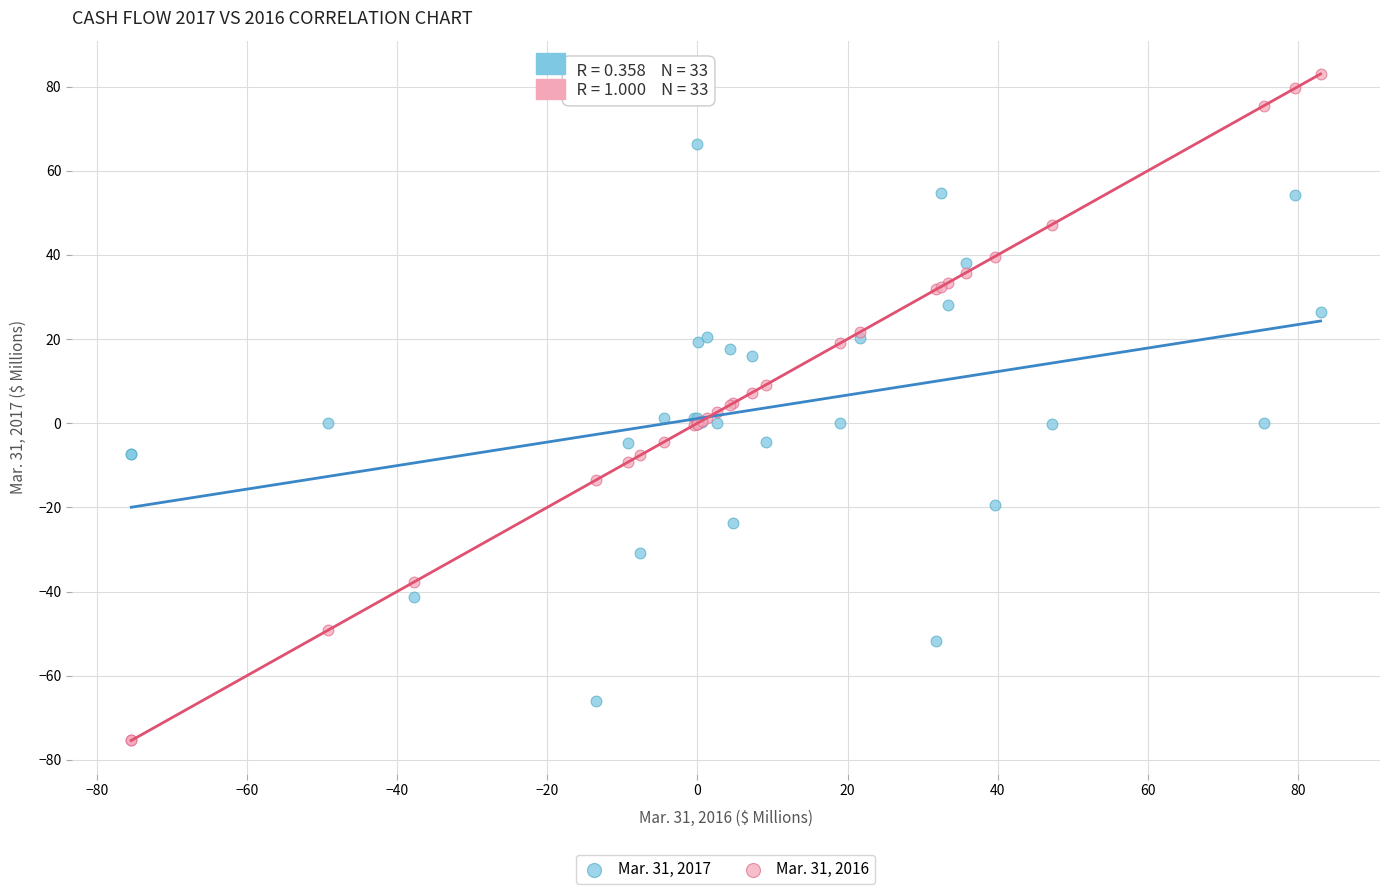

Which series has the widest spread of Y values?

Mar. 31, 2016